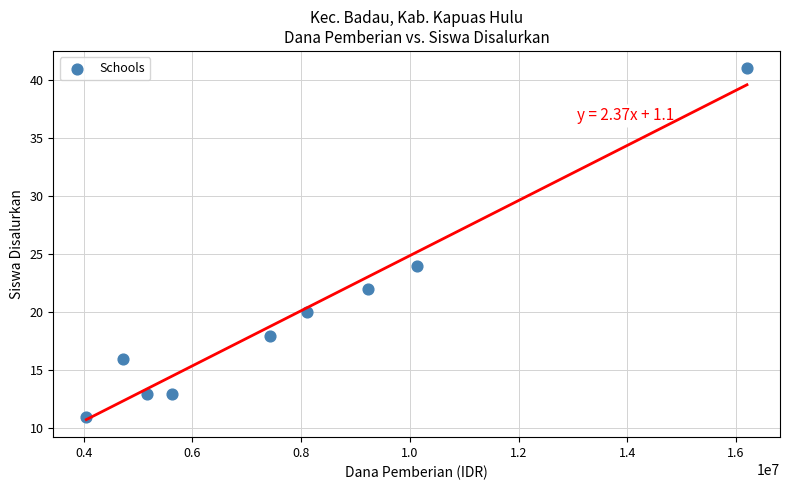

What Y value in the scatter plot is closest to 26?

24